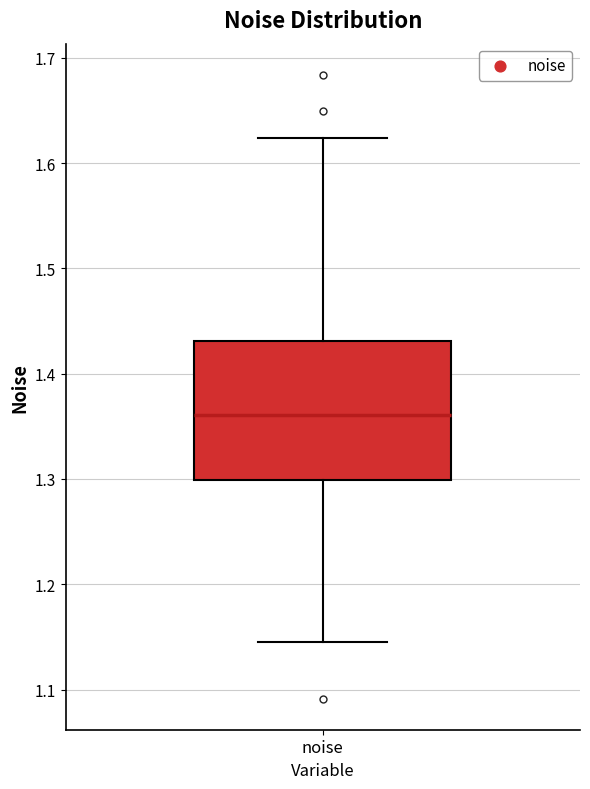

Where does the upper whisker of the box for noise end on the y-axis? The values are not printed on the chart, so give them approximately, as read against the axis.

1.62